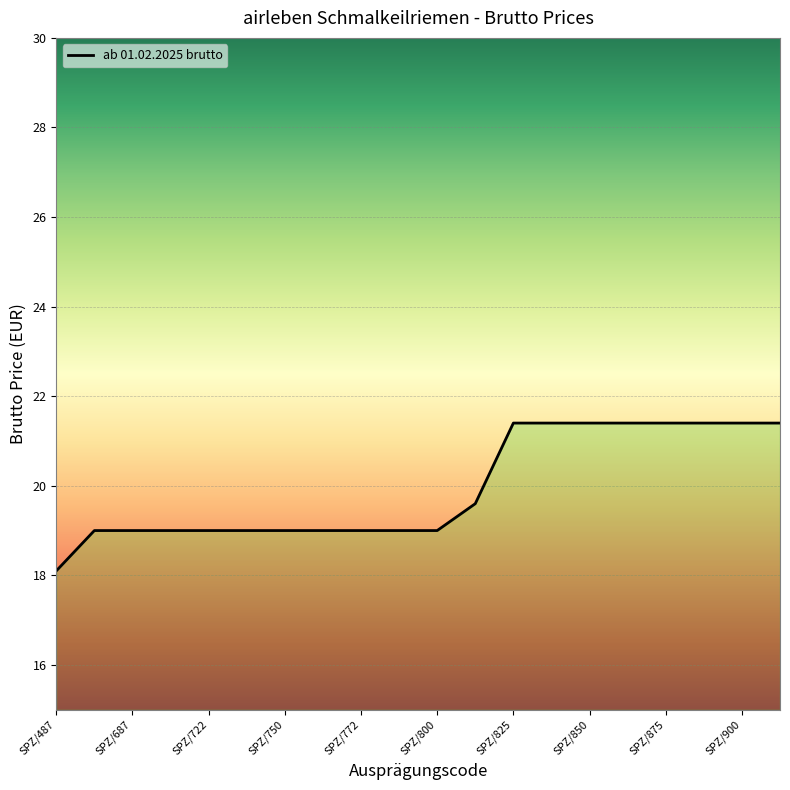

What is the difference between the maximum and minimum values?

3.3